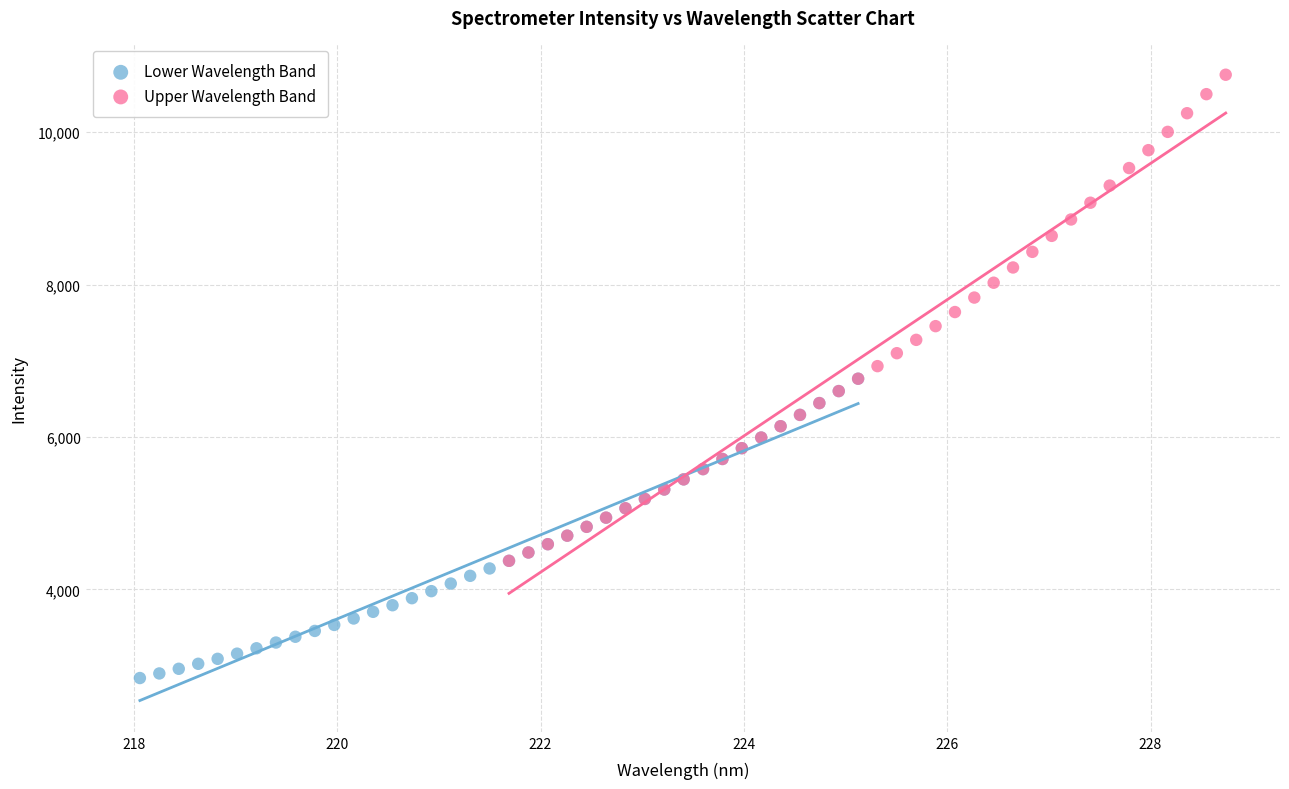

Which series contains the lowest Y value?

Lower Wavelength Band